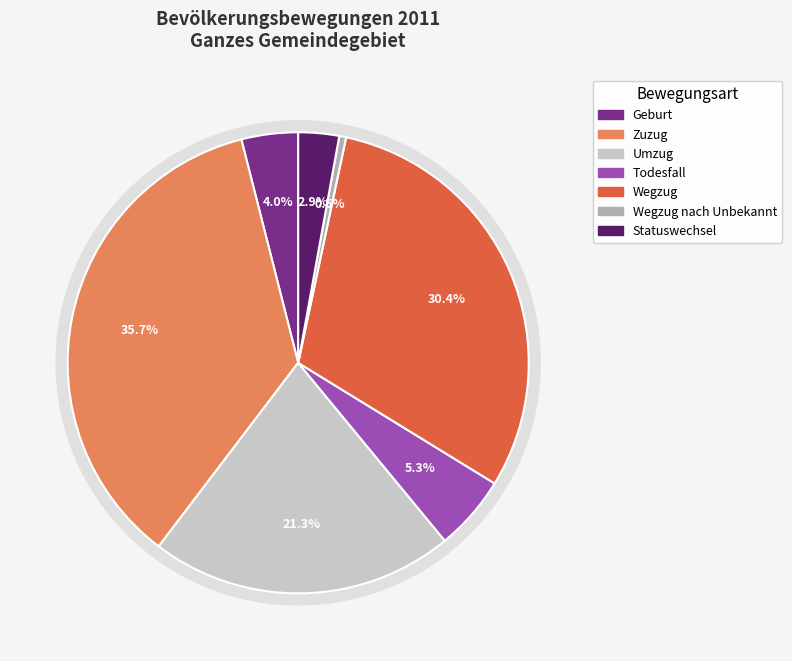

Rank the categories by value from highest to lowest.

Zuzug, Wegzug, Umzug, Todesfall, Geburt, Statuswechsel, Wegzug nach Unbekannt